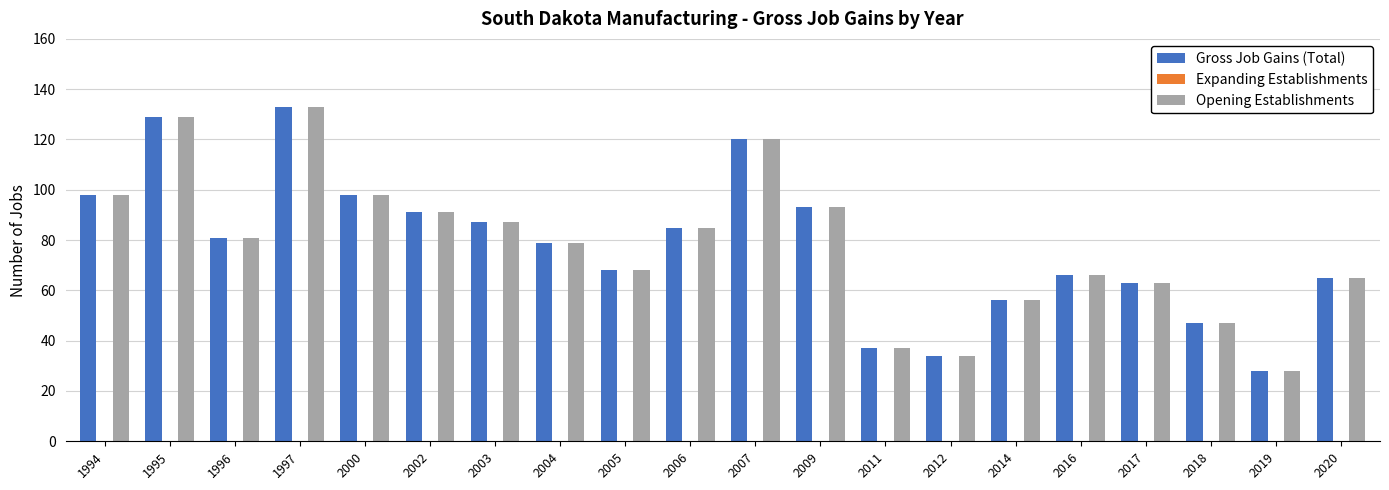

At which category is the sum across all series the highest?

1997